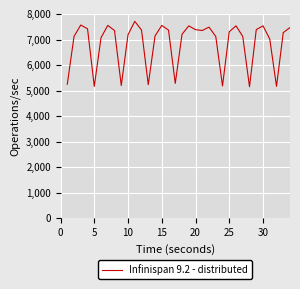

What is the minimum value shown in the chart?

5150.4